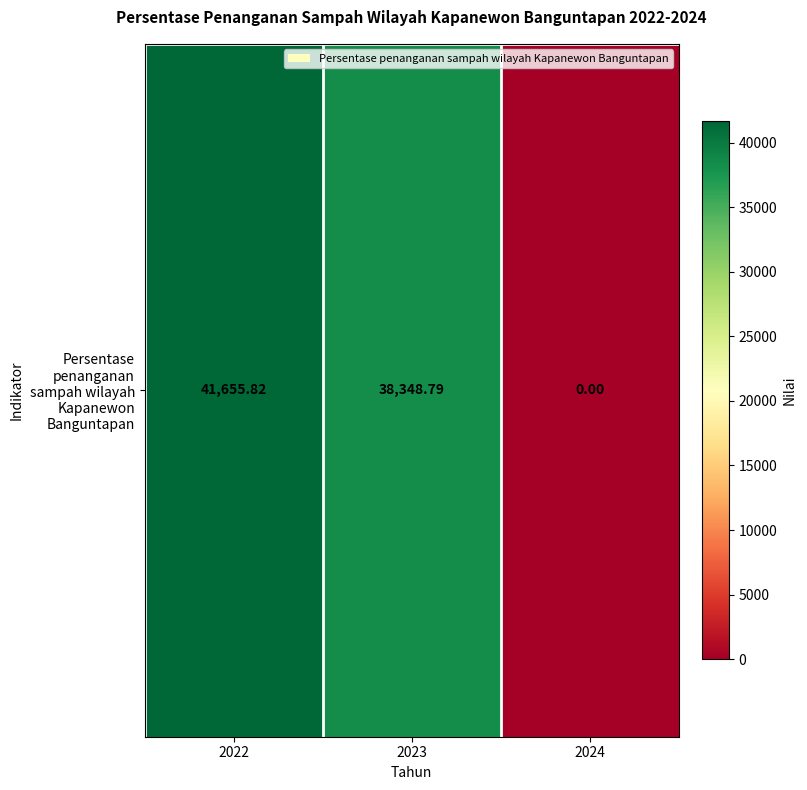

True or false: the data shows 10859.3 at 2022.

False